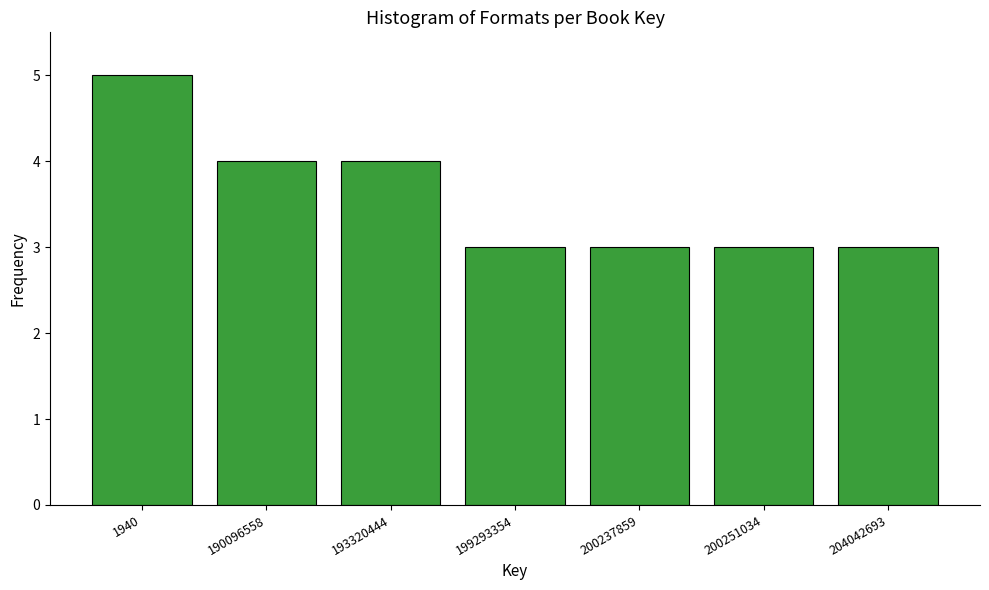

Reading right to left, what are all the values shown in this chart?

3	3	3	3	4	4	5